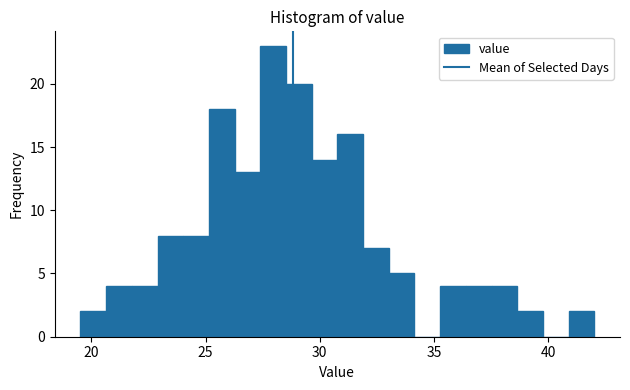

Read against the x-axis, roughly where is the centre of the tallest bar?

28.0